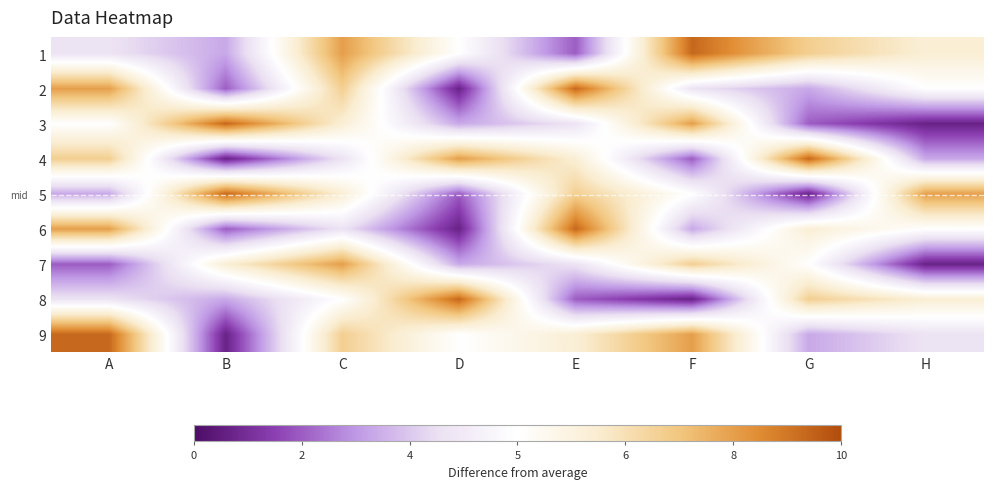

Rank the series by their maximum value, from highest to lowest.

1, 2, 3, 4, 5, 6, 8, 9, 7